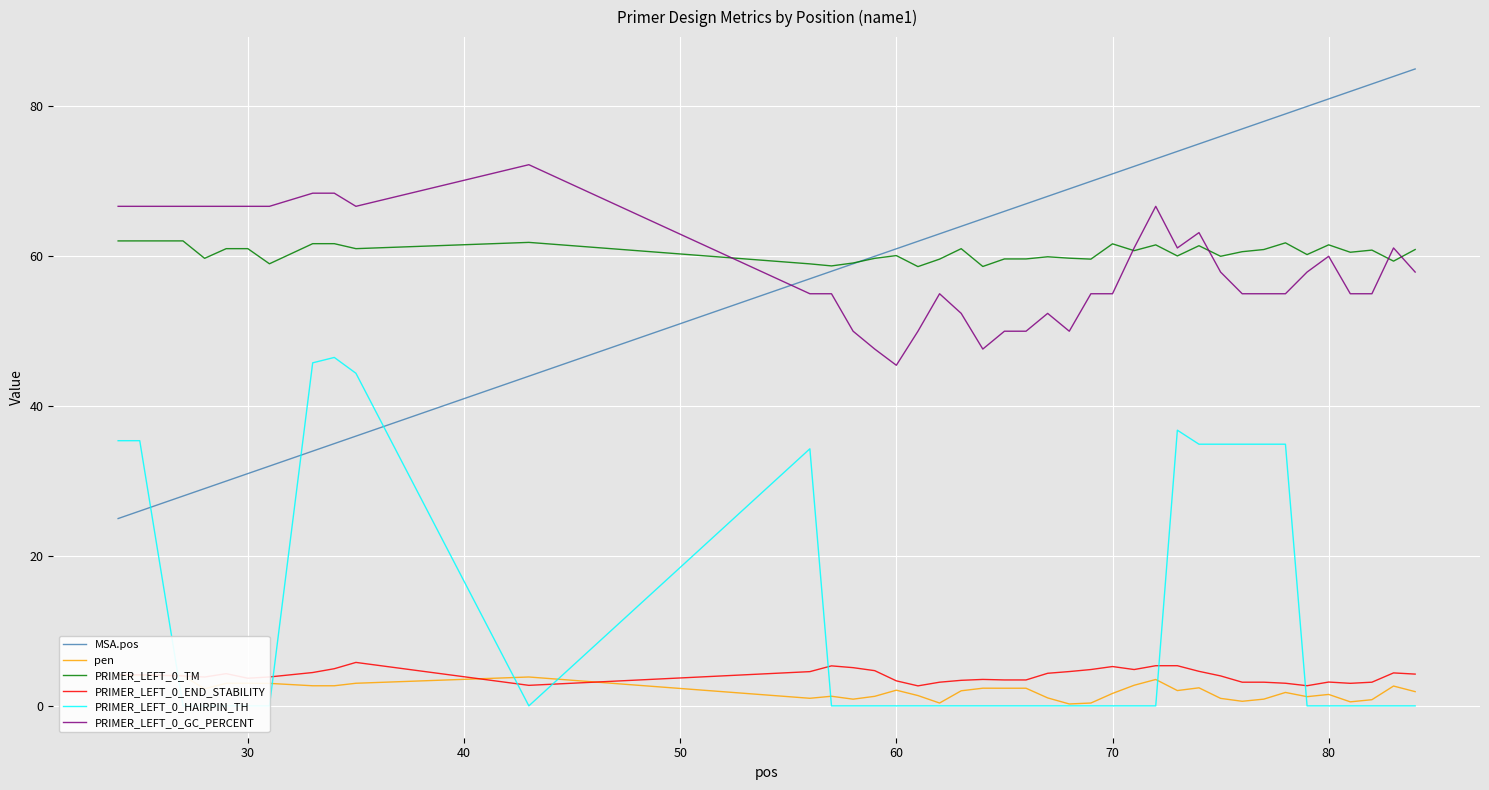

The value of PRIMER_LEFT_0_END_STABILITY at 70 is 5.2. True or false?

True